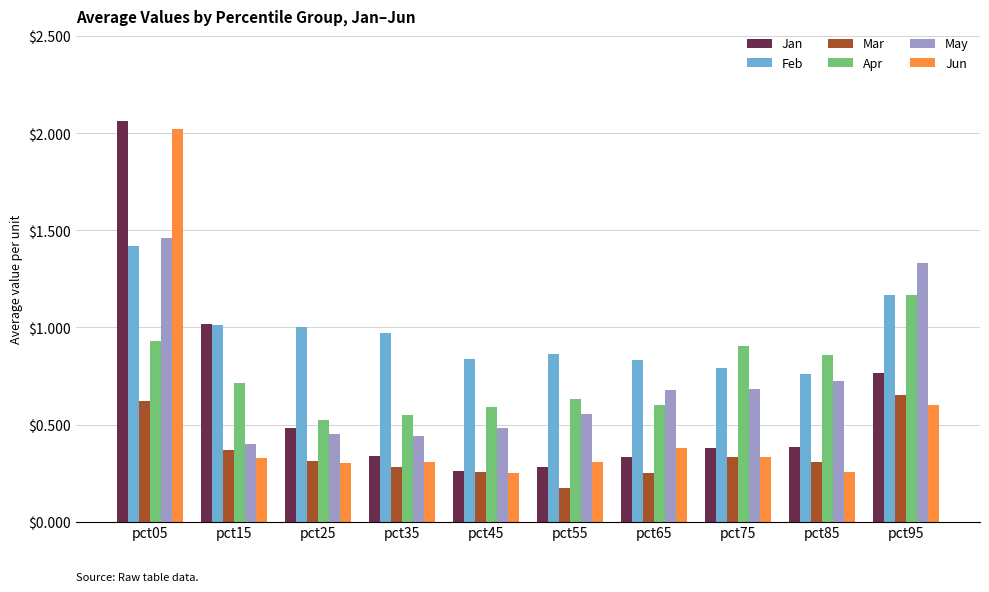

What is the sum of all Mar values?

3.6